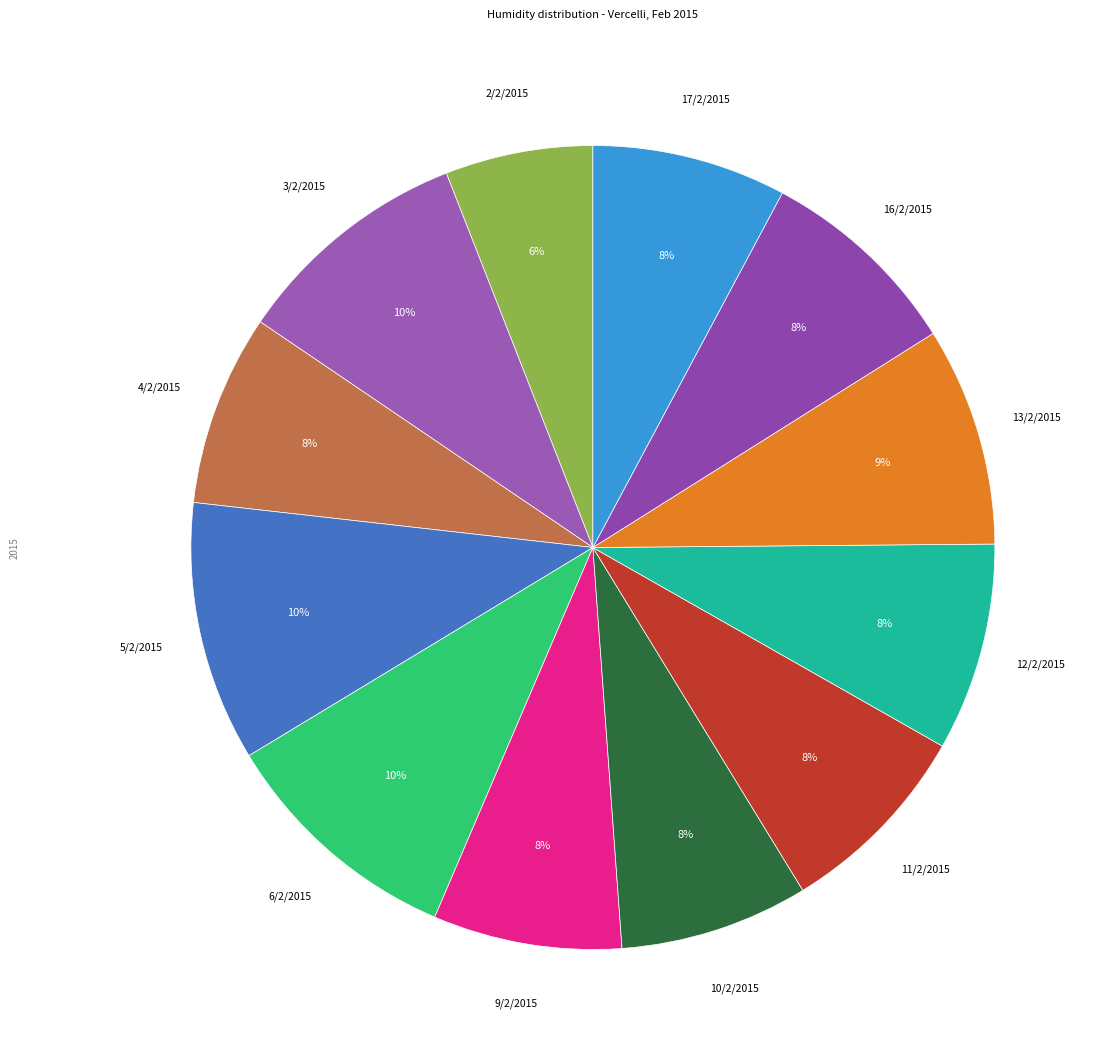

Is 4/2/2015 the majority of the pie?

No